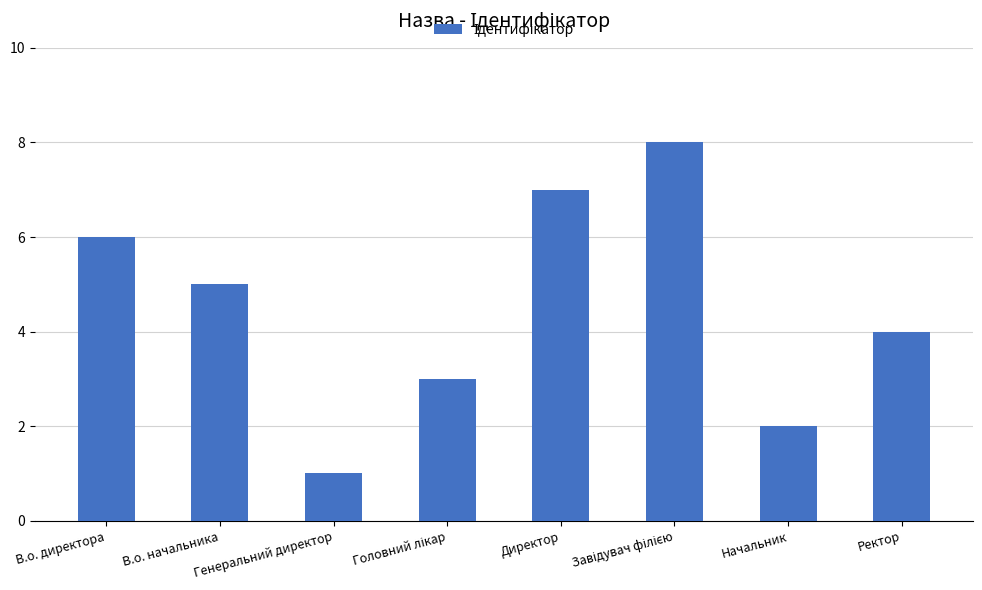

Count the number of data series in this chart.

1